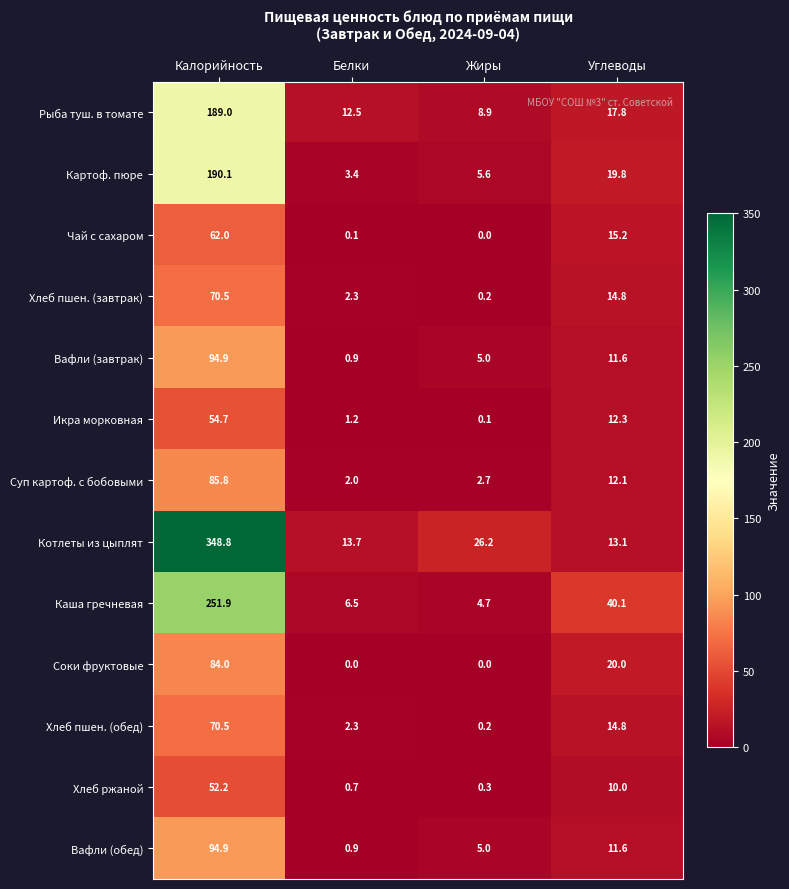

Between Калорийность and Белки, which series saw the biggest shift?

Котлеты из цыплят